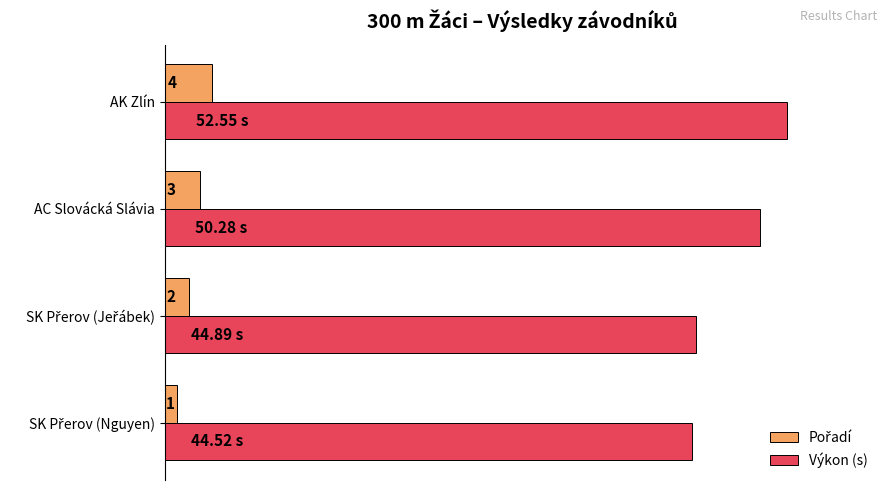

Where is Výkon (s) nearest to the value 48?

AC Slovácká Slávia